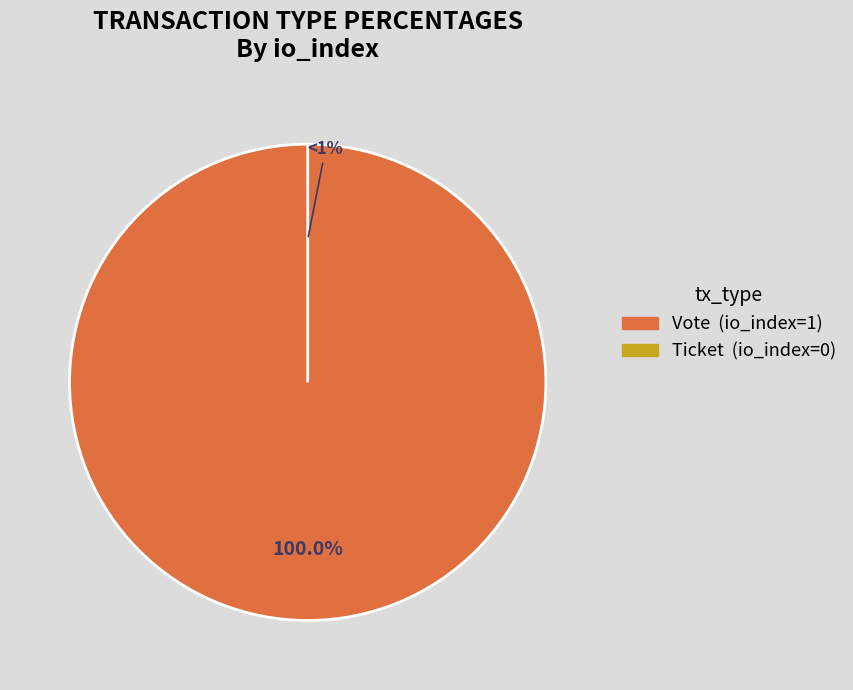

Is it true that Vote is 94% of the pie?

False